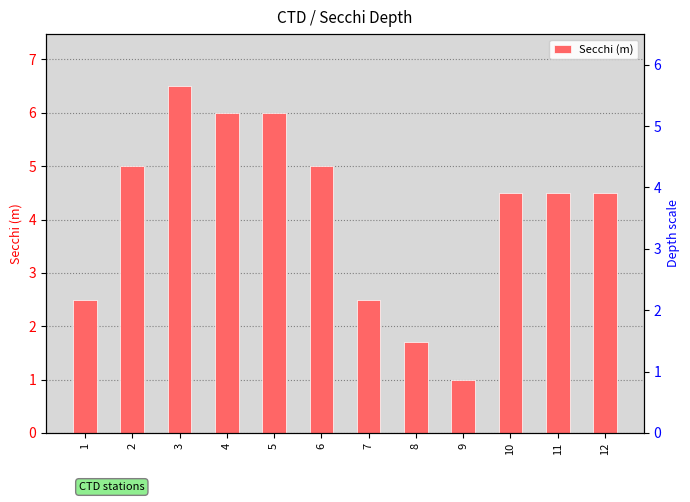

What is the change in value from 3 to 12?

-2.0